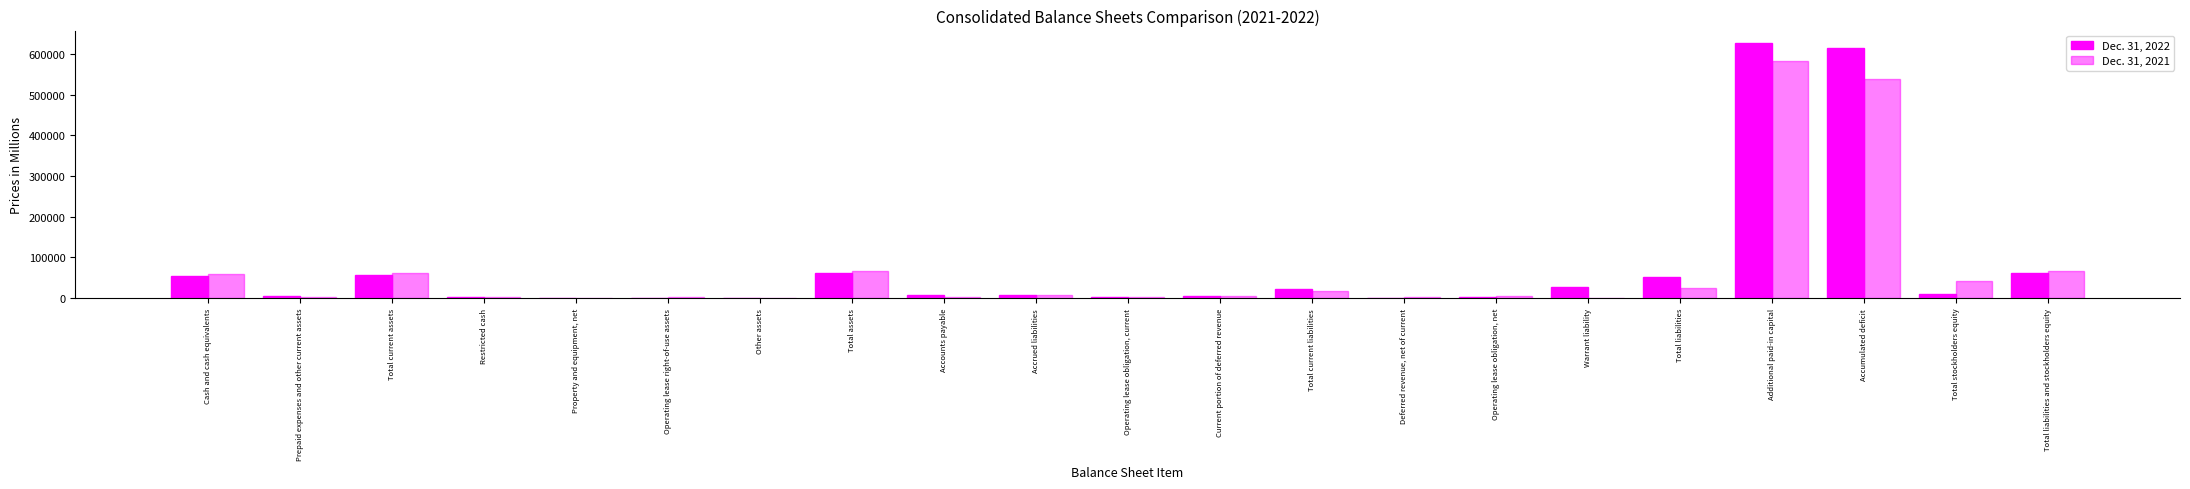

Are the bars horizontal?

No